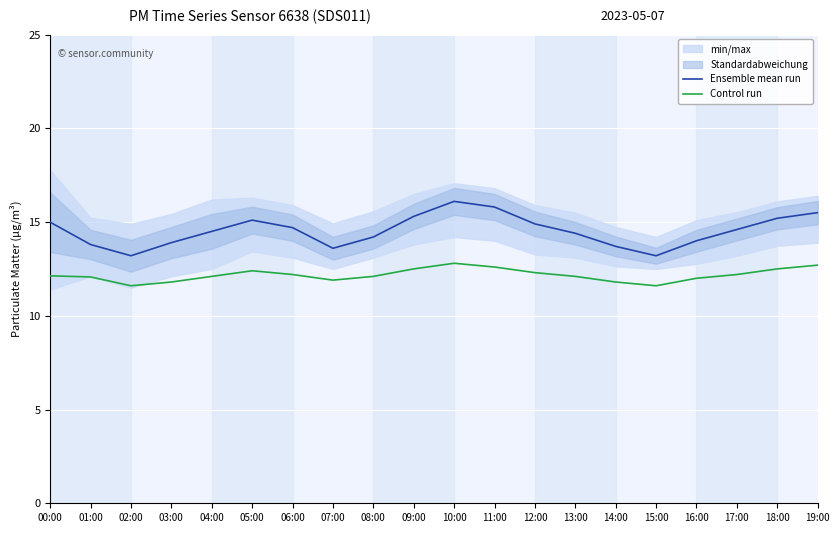

What is the total value across all series at 13:00?

26.5